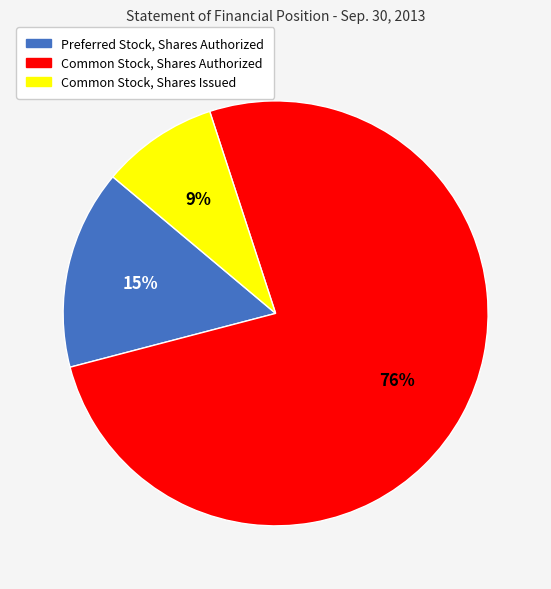

How many slices are in this pie chart?

3